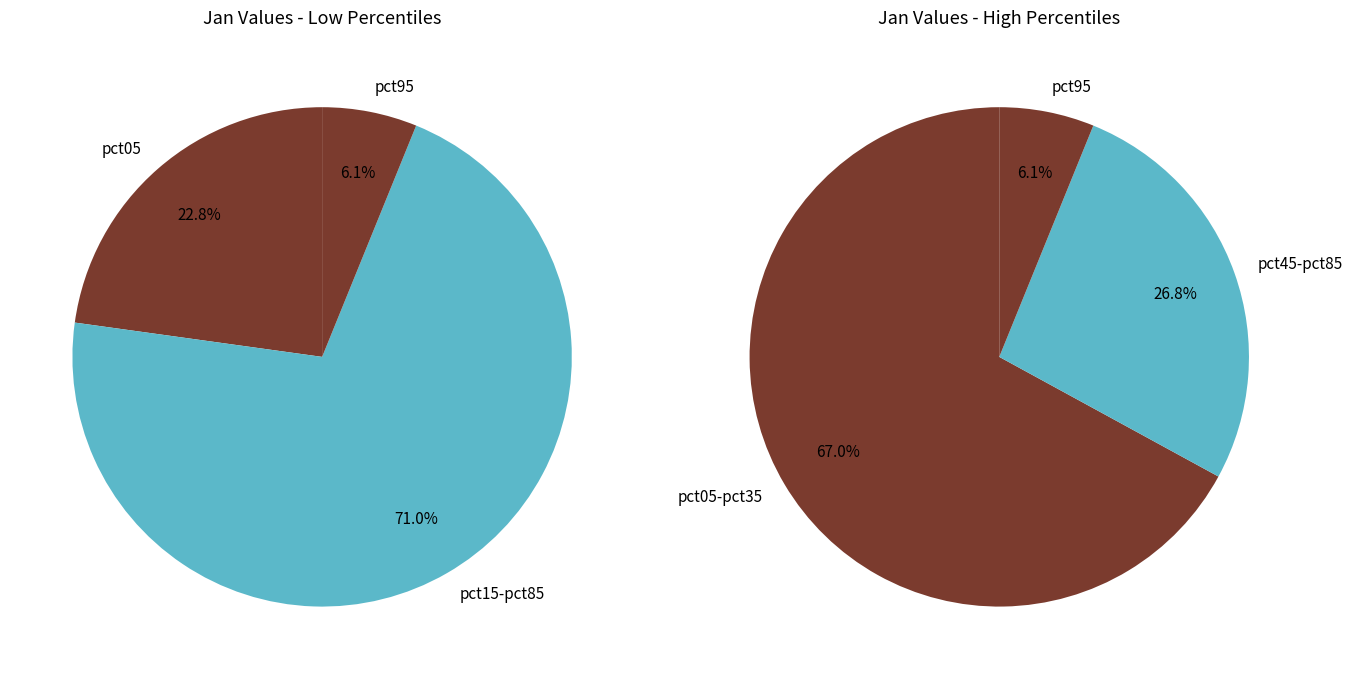

True or false: pct85 accounts for 1% of the total.

False